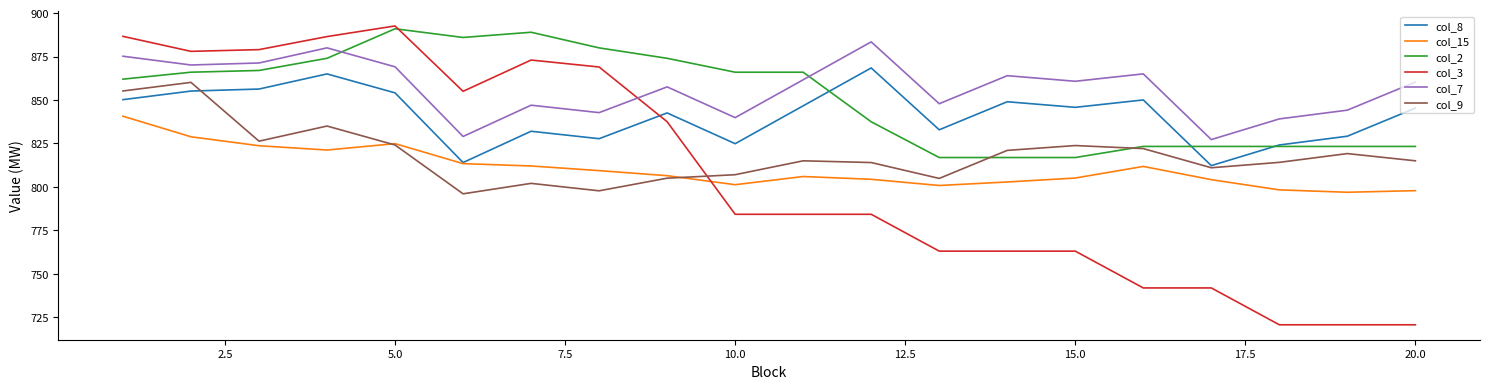

How many intersections are there between col_2 and col_9?

2